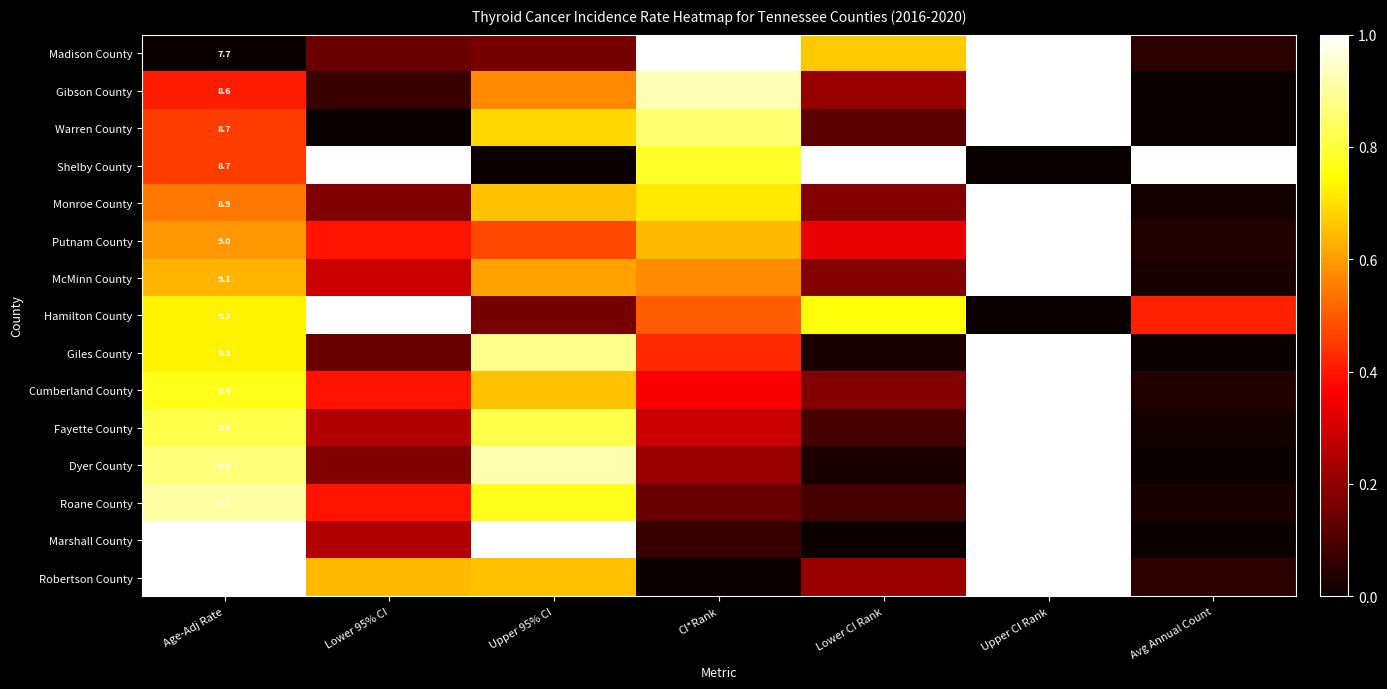

Is the value of Dyer County at Lower CI Rank greater than the value of Hamilton County at CI*Rank?

No